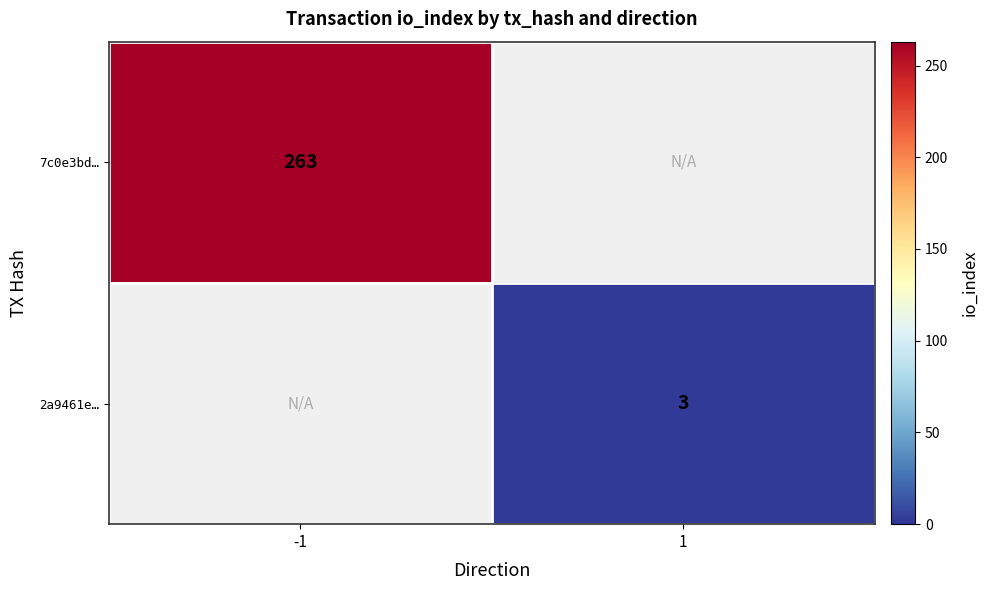

Count the number of data series in this chart.

2